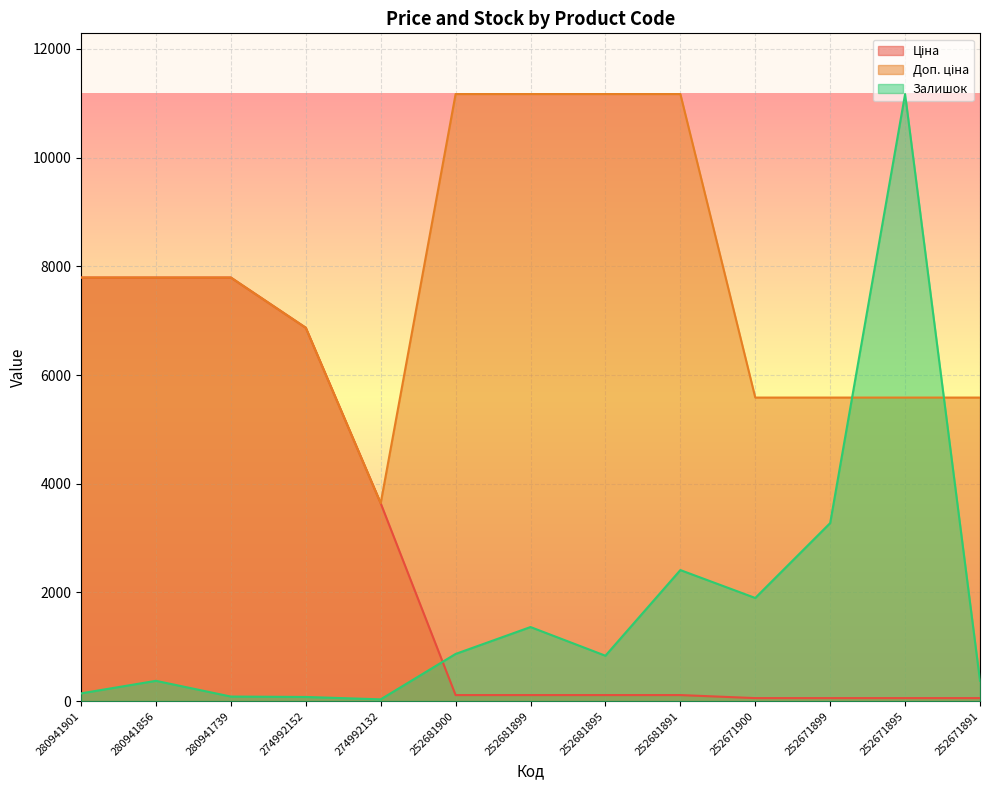

Is it true that Доп. ціна equals 10459.0 at 274992152?

False